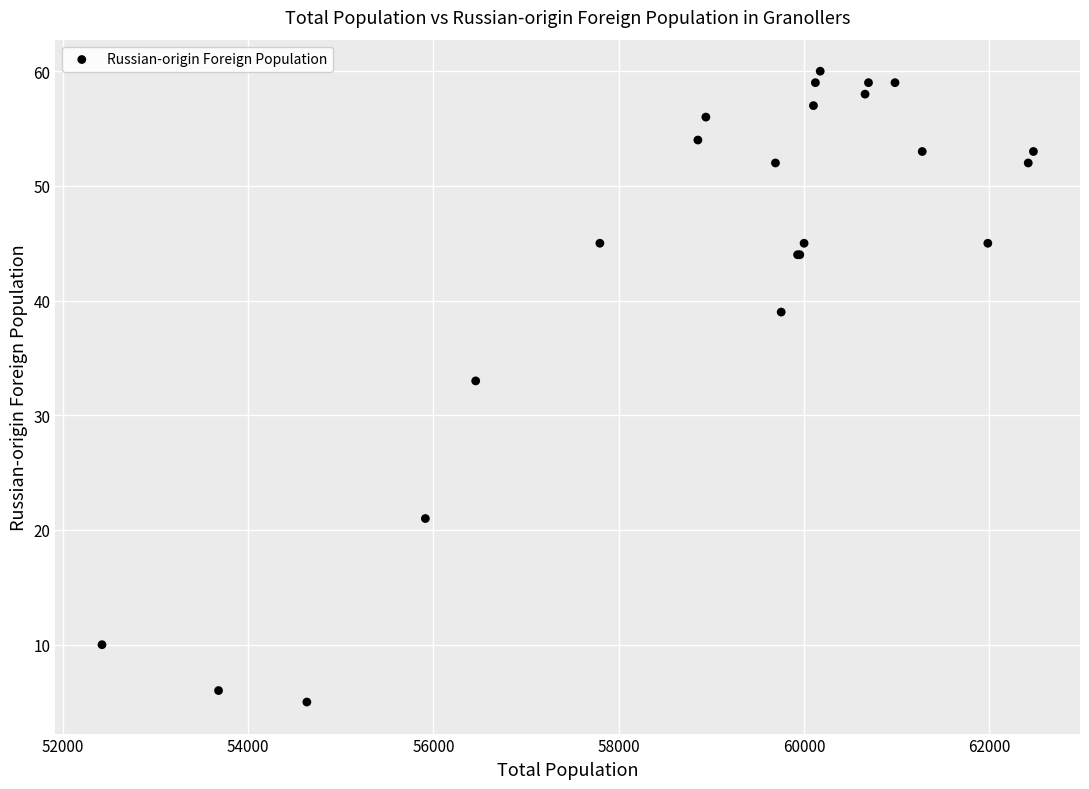

What Y value in the scatter plot is closest to 32?

33